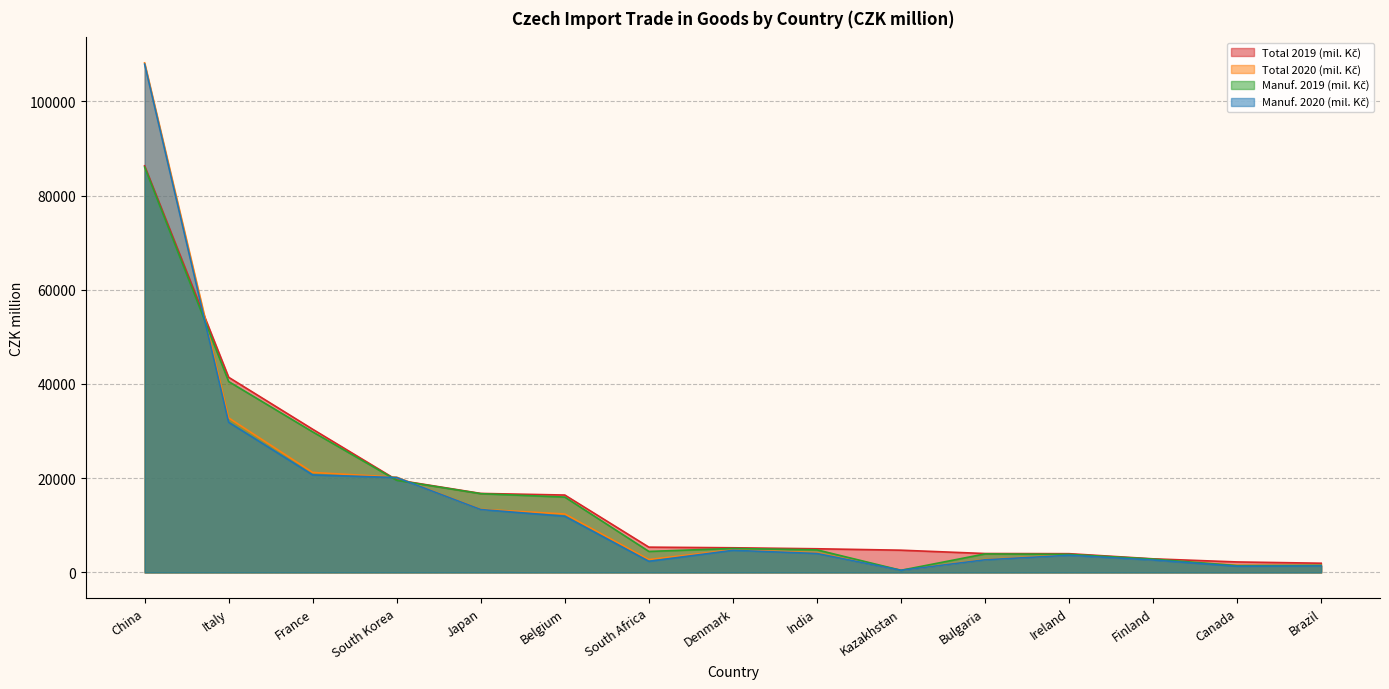

How many interior local valleys does the Total 2020 (mil. Kč) series have?

2